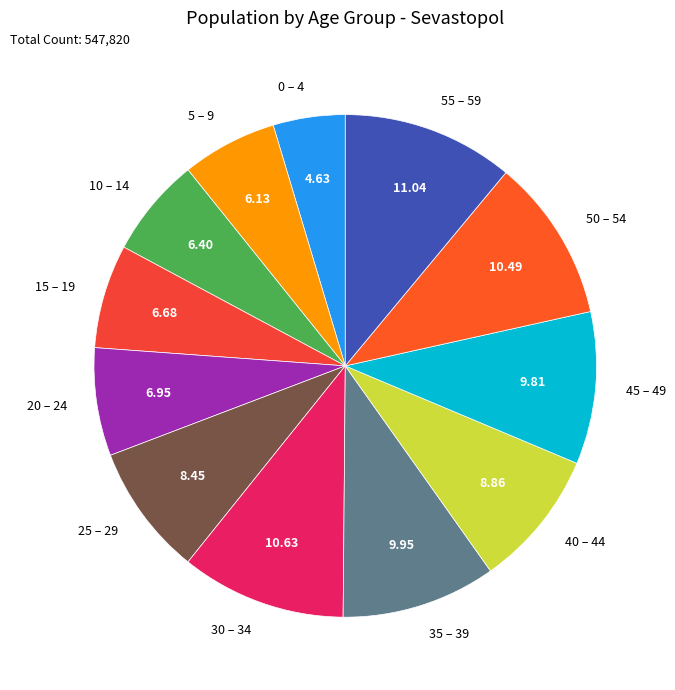

Does 50 – 54 account for over 50% of the chart?

No